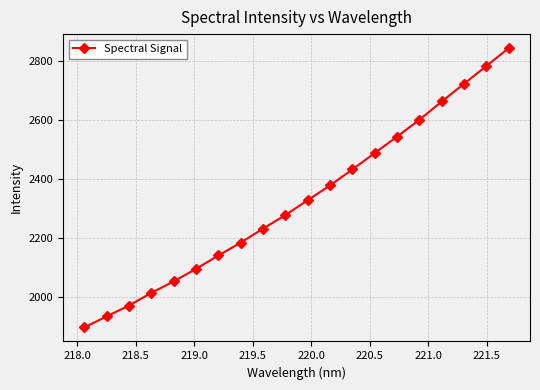

Reading left to right, transcribe all the data shown in this chart.

1895.8	1933.3	1970.0	2013.1	2051.8	2094.2	2139.6	2183.2	2230.7	2276.5	2327.2	2377.1	2431.2	2486.7	2542.3	2599.3	2661.3	2721.4	2781.6	2842.2